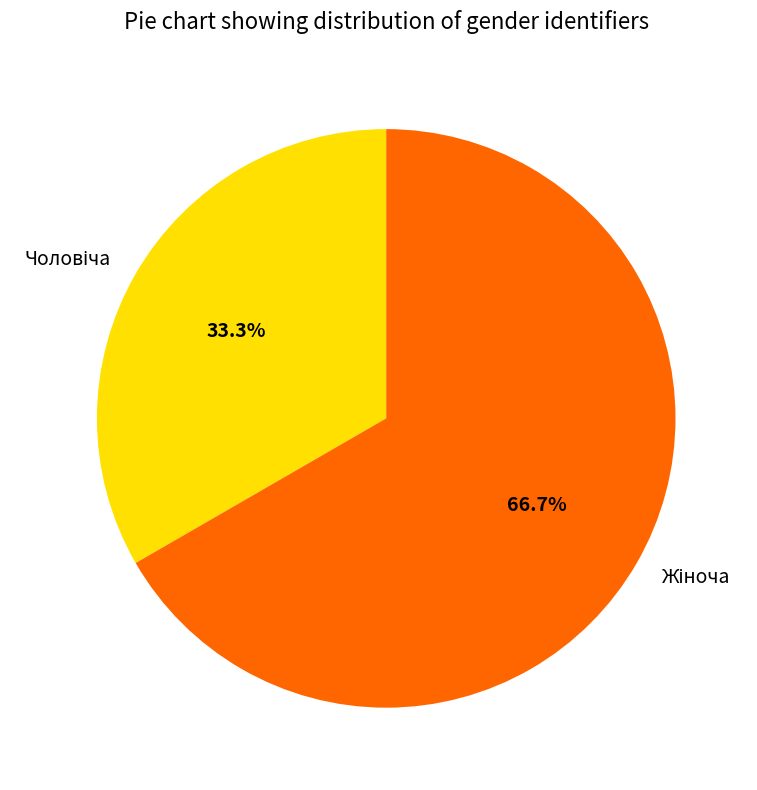

Is there a majority slice in this chart?

Yes